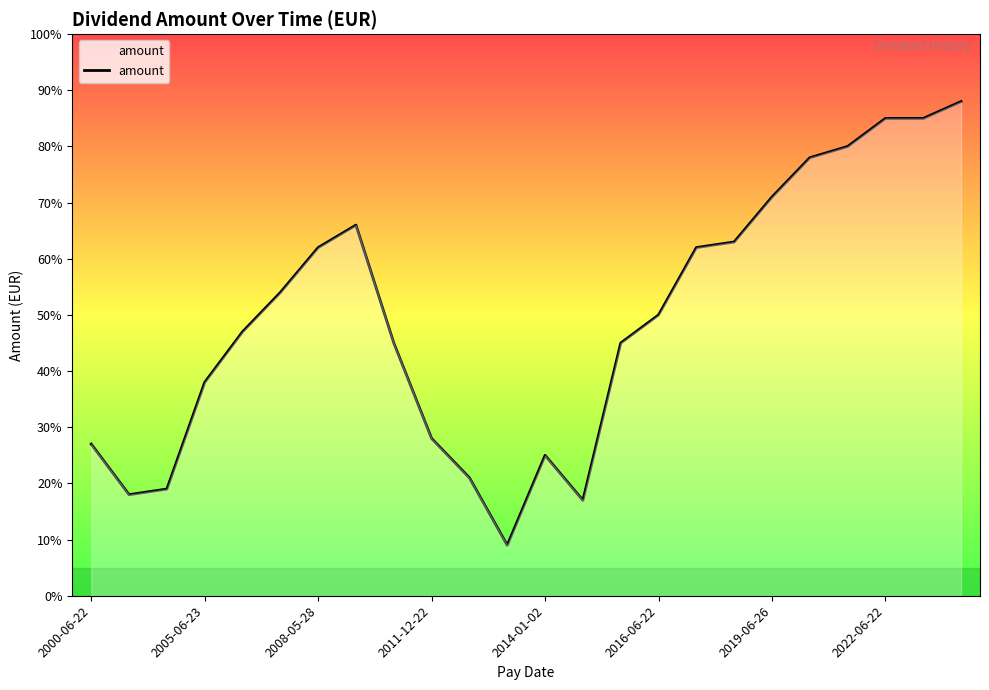

What is the greatest value displayed?

0.9